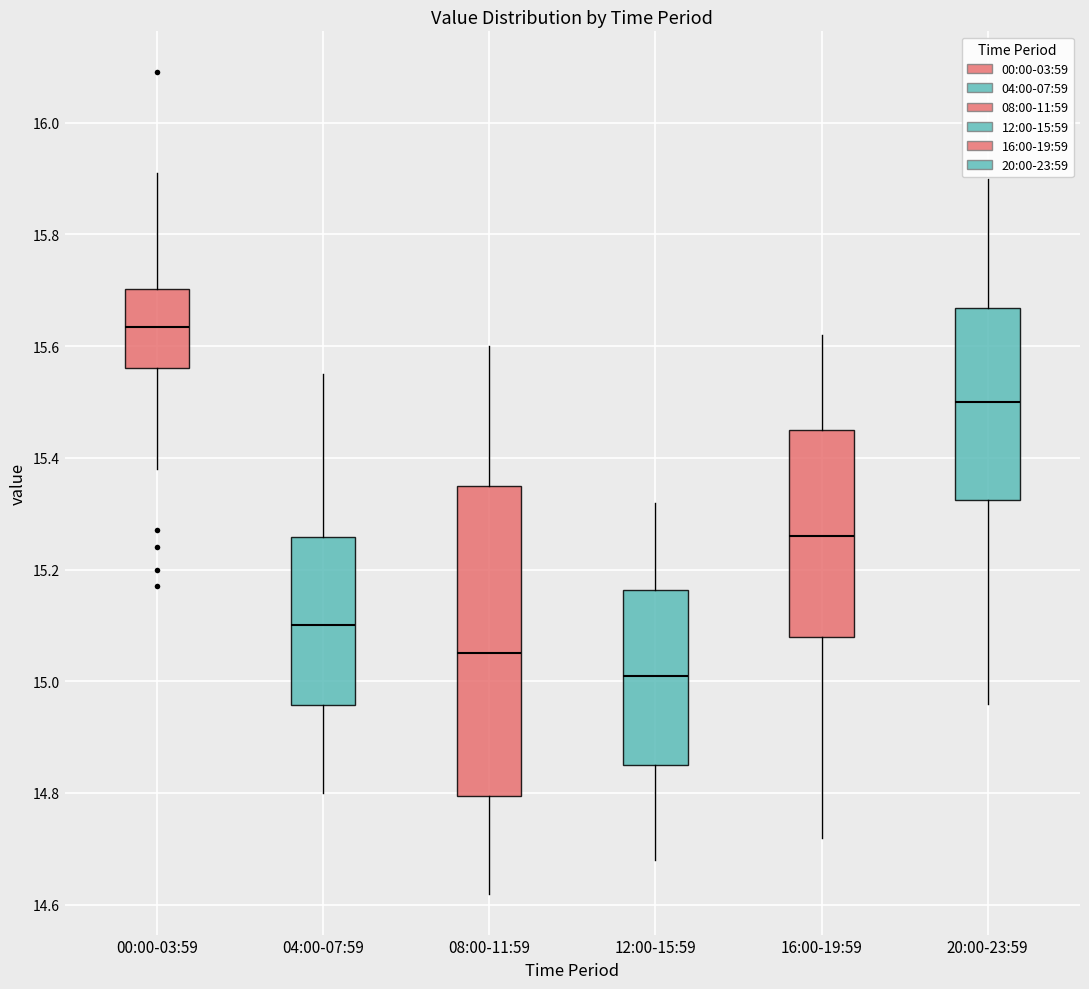

Which box has the highest median line?

00:00-03:59